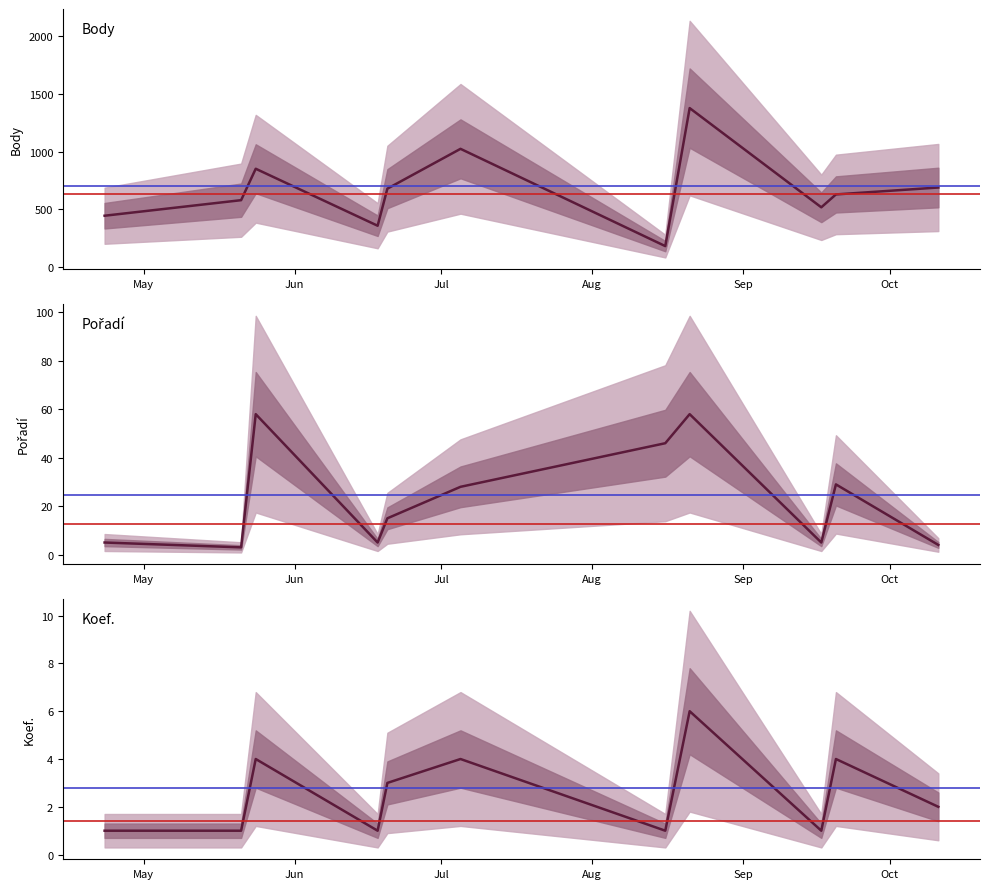

Reading right to left, what are all the values shown in this chart?

Body: 688	628	516	1378	179	1024	678	356	851	578	443
Pořadí: 4	29	5	58	46	28	15	5	58	3	5
Koef.: 2	4	1	6	1	4	3	1	4	1	1